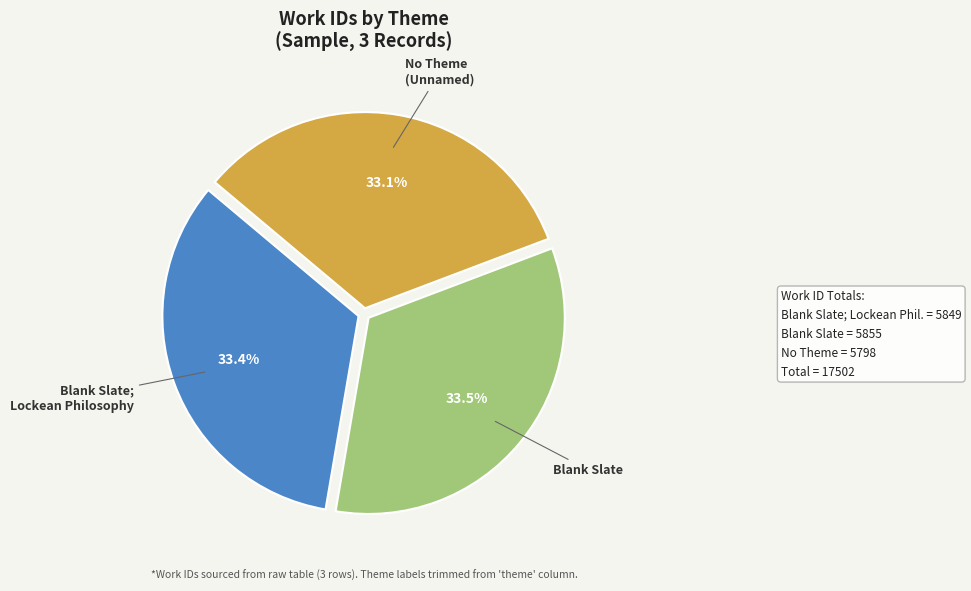

Approximately how many times larger is the value at No Theme (Unnamed) compared to Blank Slate; Lockean Philosophy?

1.0